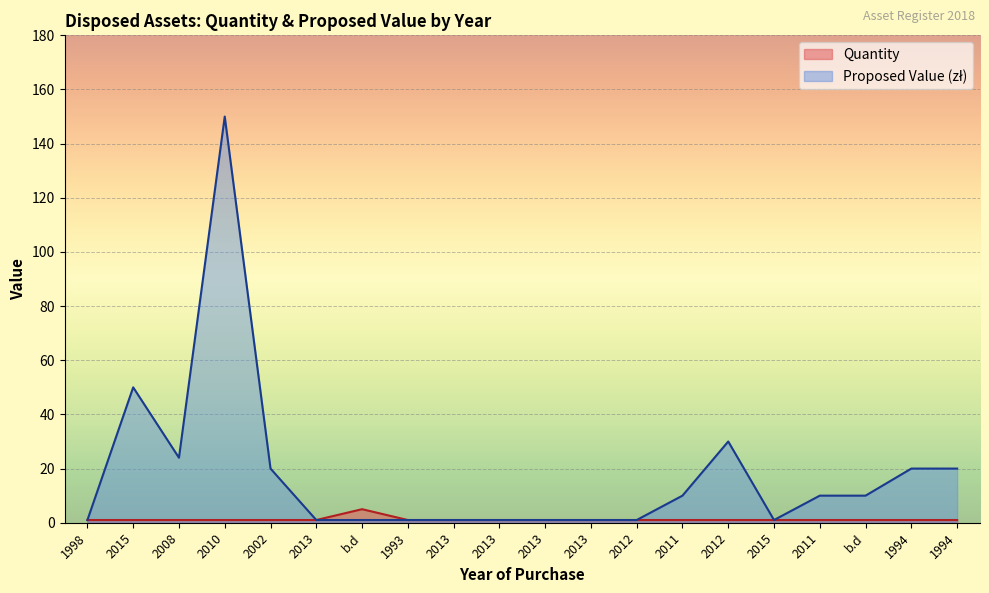

What is the approximate value of Quantity at 2015?

1